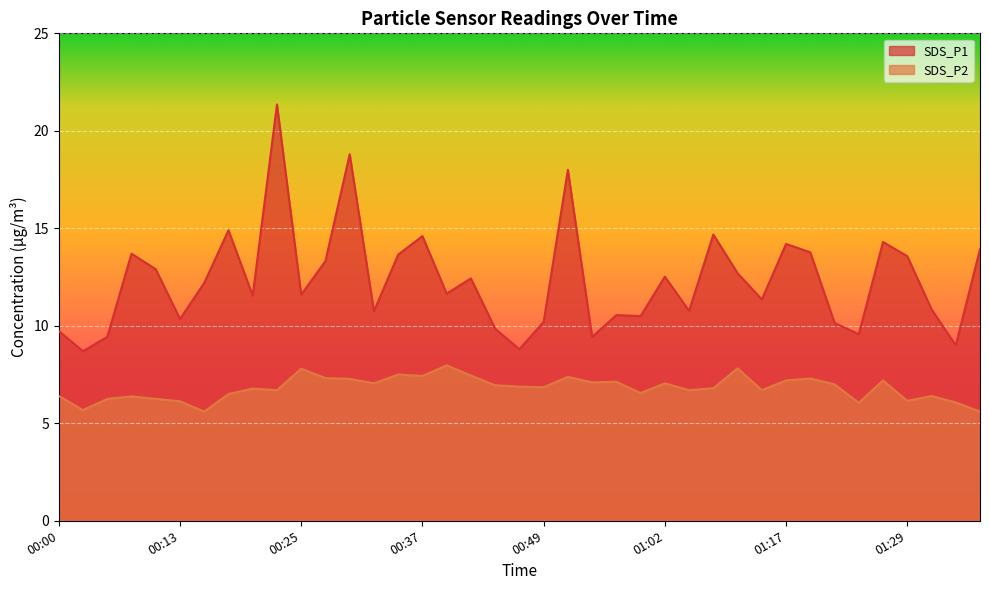

Is it true that SDS_P1 equals 11.7 at 00:40?

True